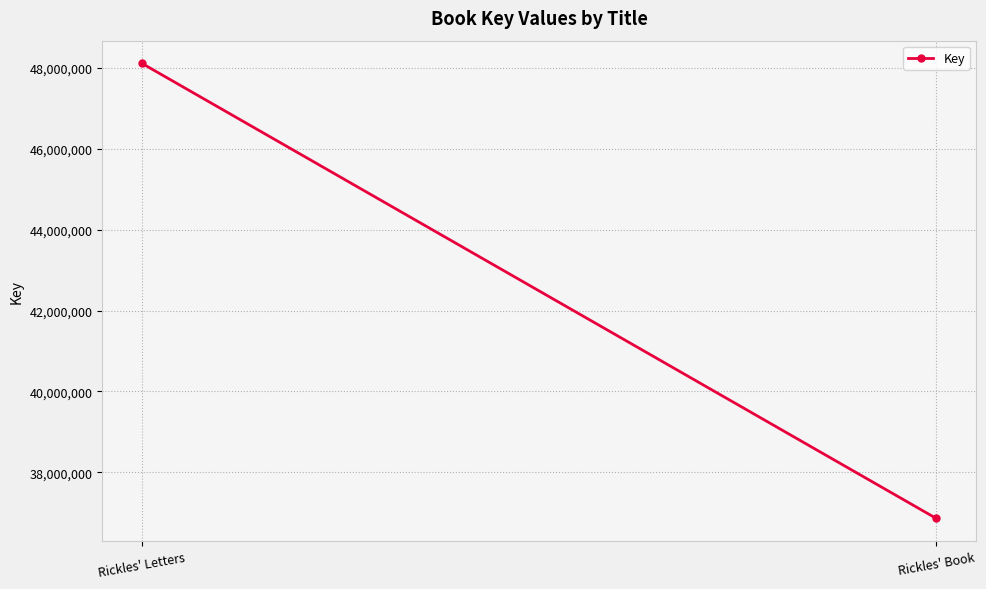

List the labels in order of value, largest first.

Rickles' Letters, Rickles' Book